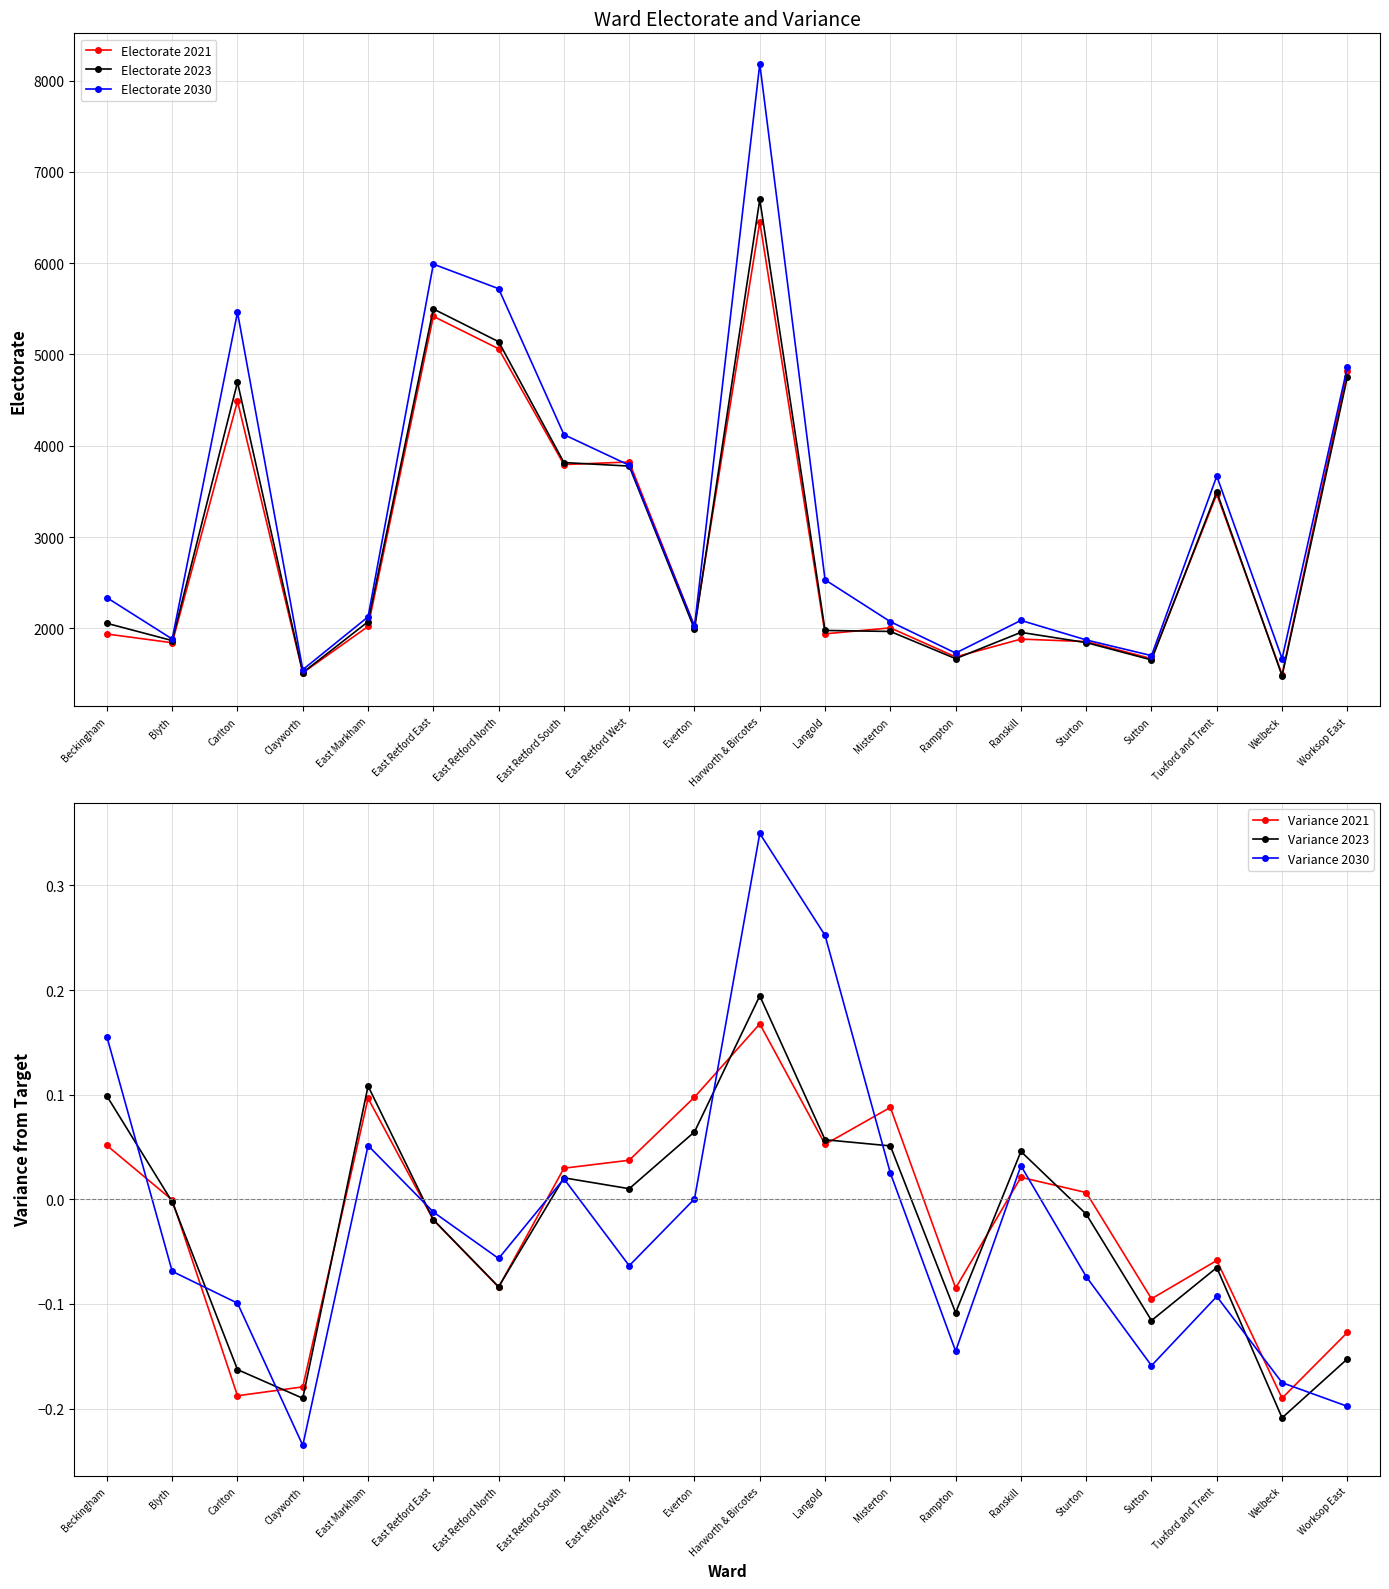

Where is the first local maximum for Electorate 2023?

Carlton